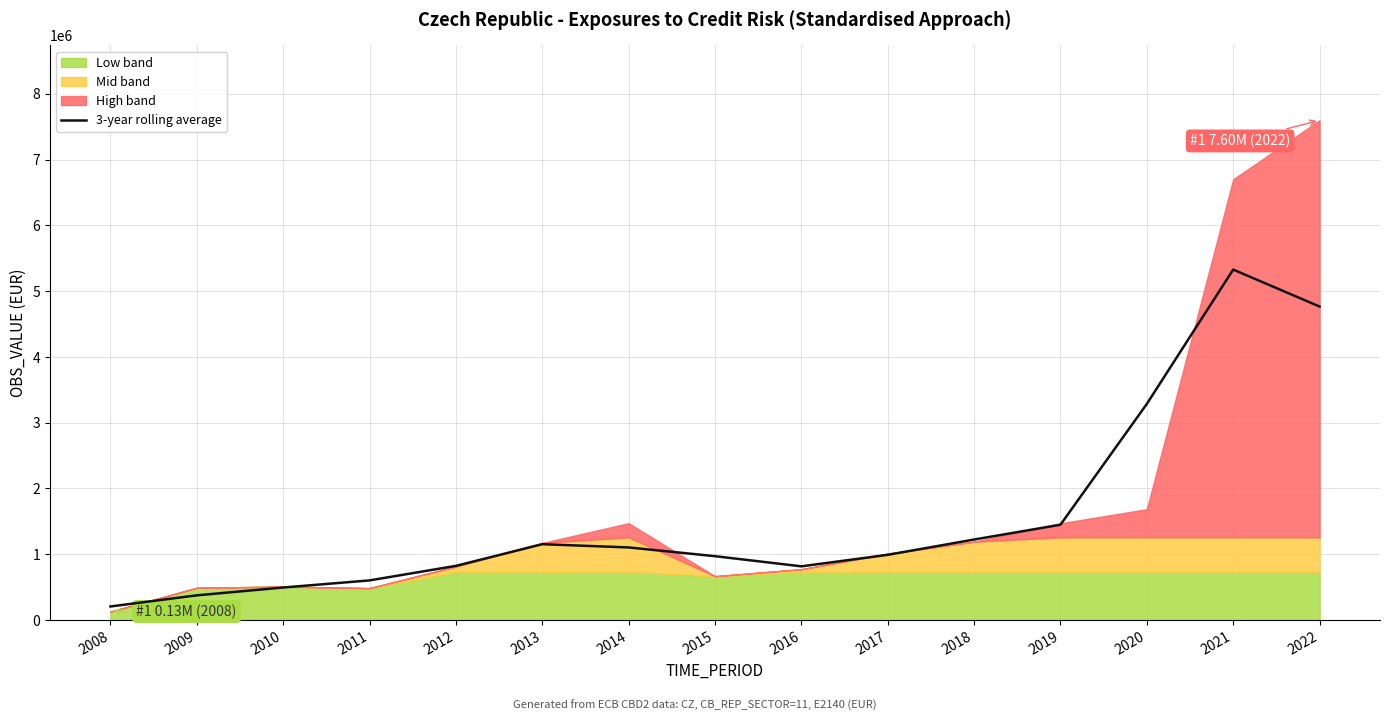

How many categories are shown in the chart?

15